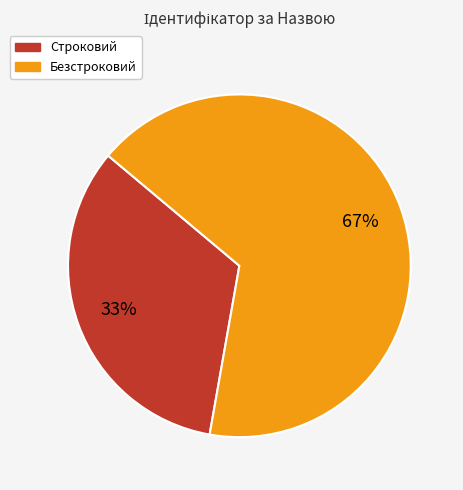

Is it true that Безстроковий is 72% of the pie?

False